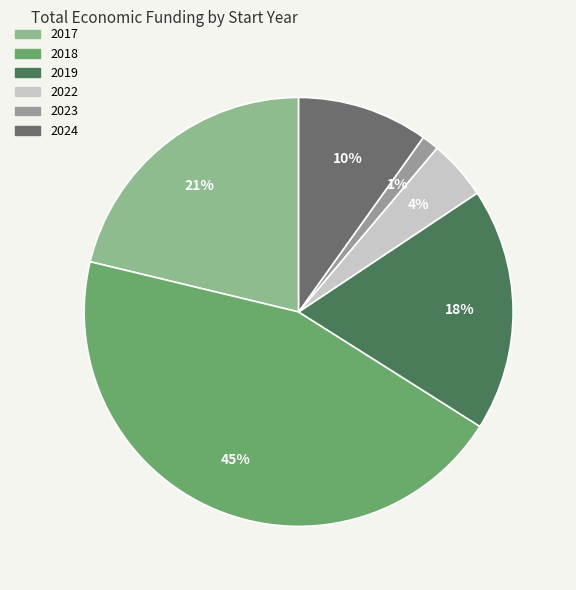

Count the number of slices in the pie.

6